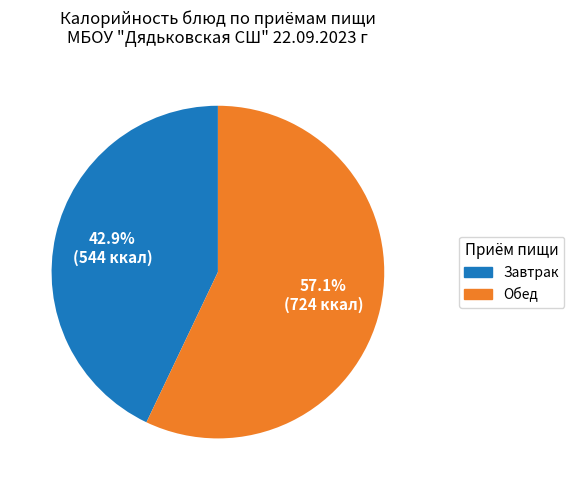

Which category has the smallest portion of the pie?

Завтрак